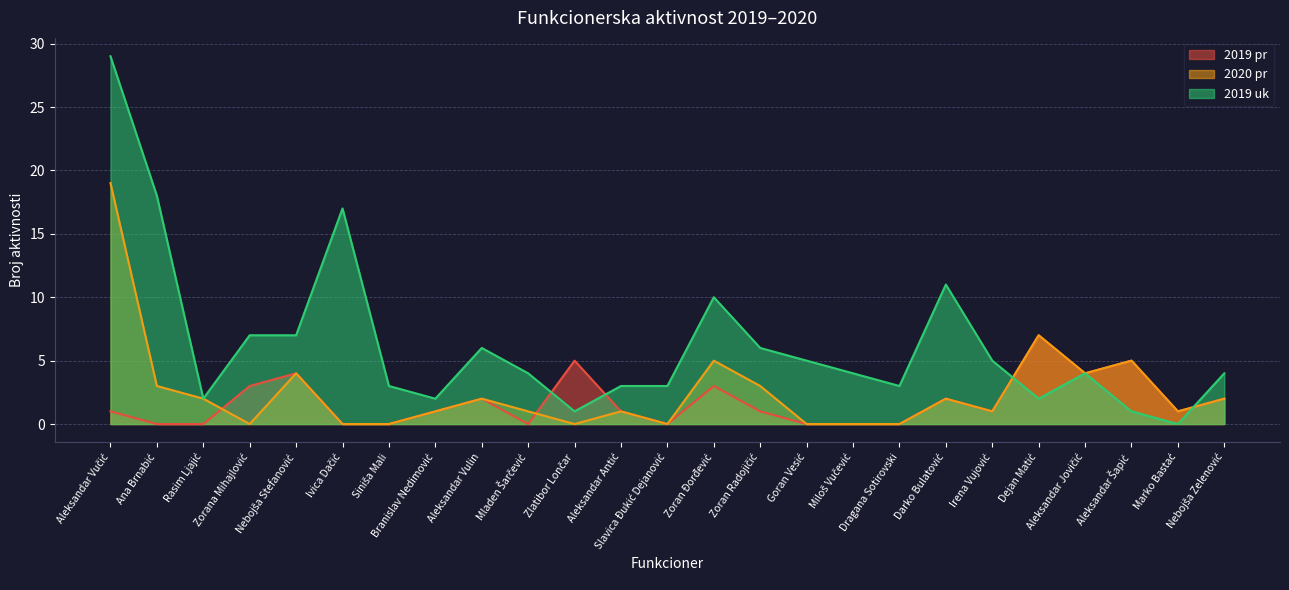

Does the chart display data point markers on the line(s)?

No